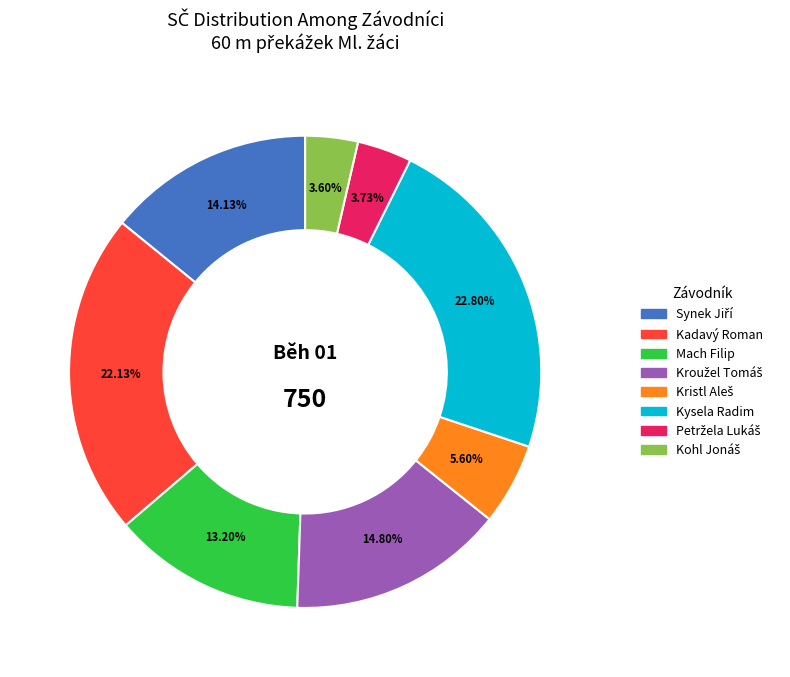

What is the largest slice in the pie chart?

Kysela Radim